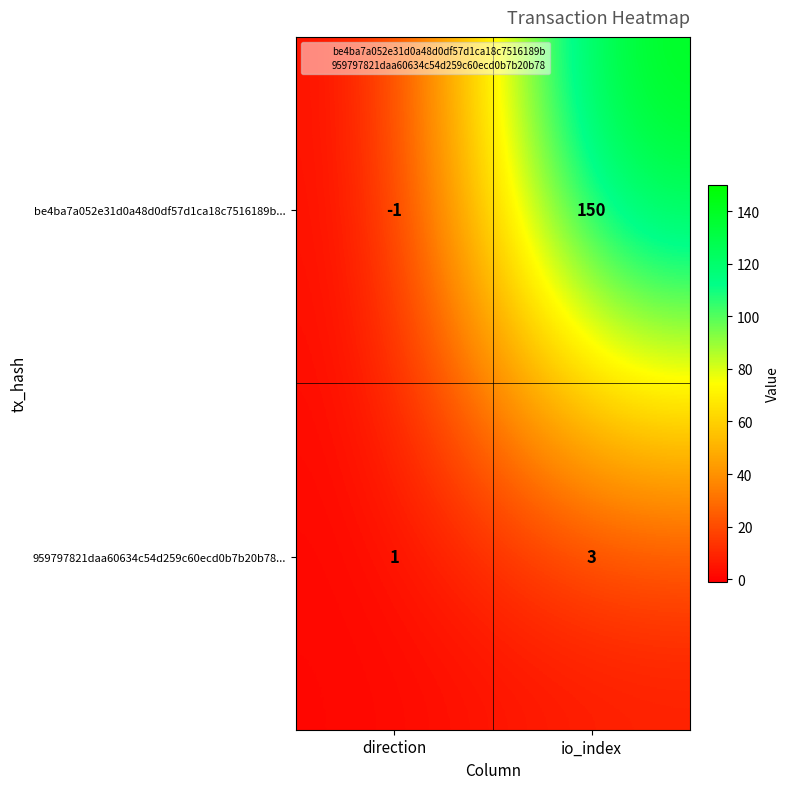

Which category has the lowest value in the be4ba7a052e31d0a48d0df57d1ca18c7516189b... series?

direction